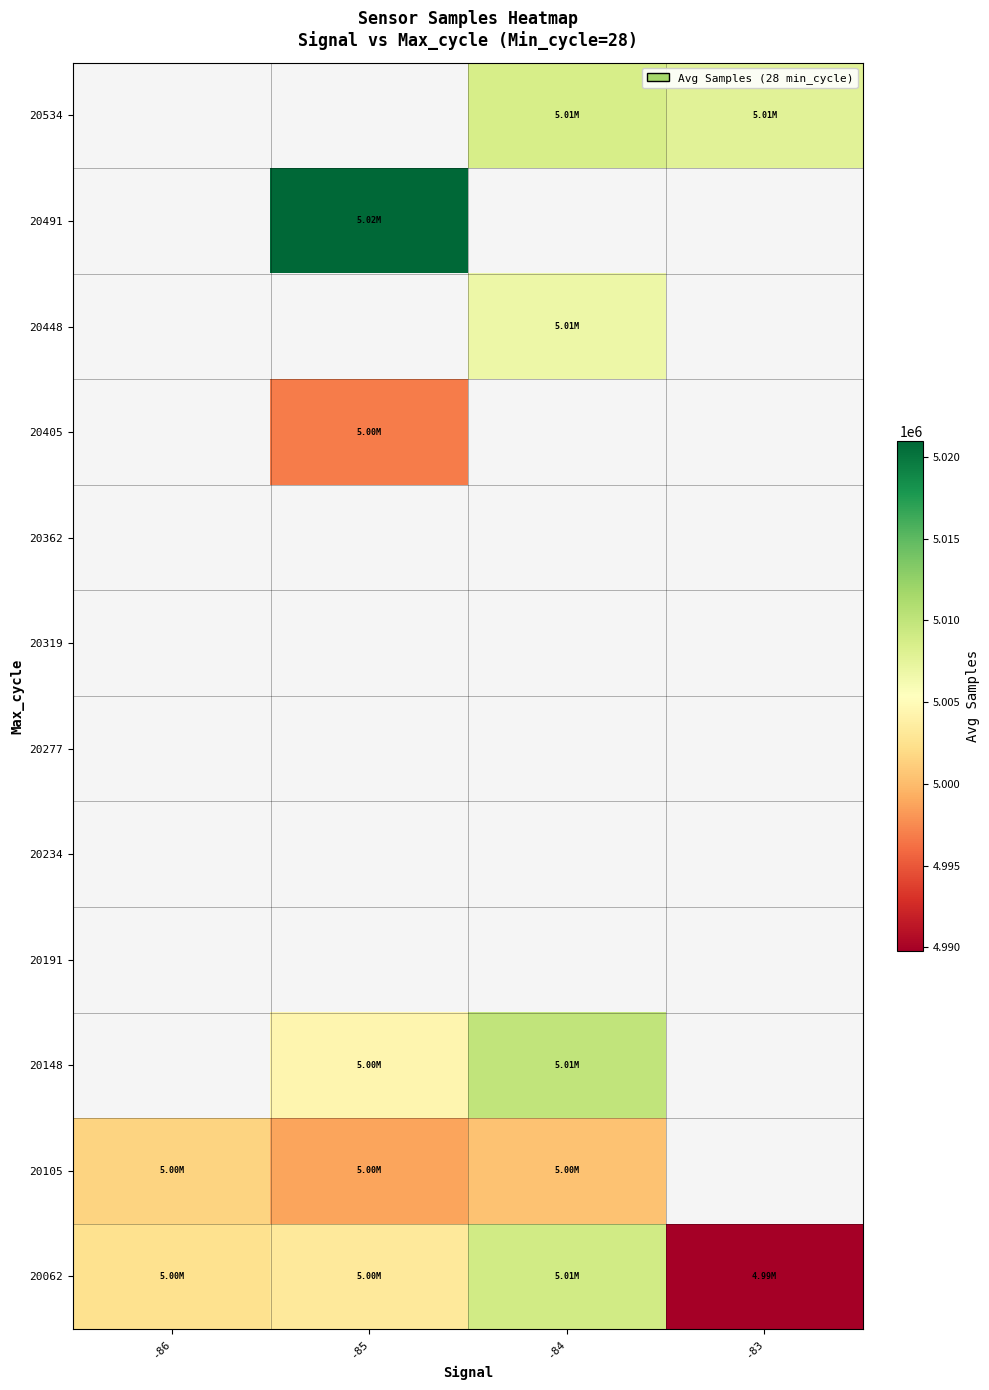

Between -86 and -85, which is larger?

-85